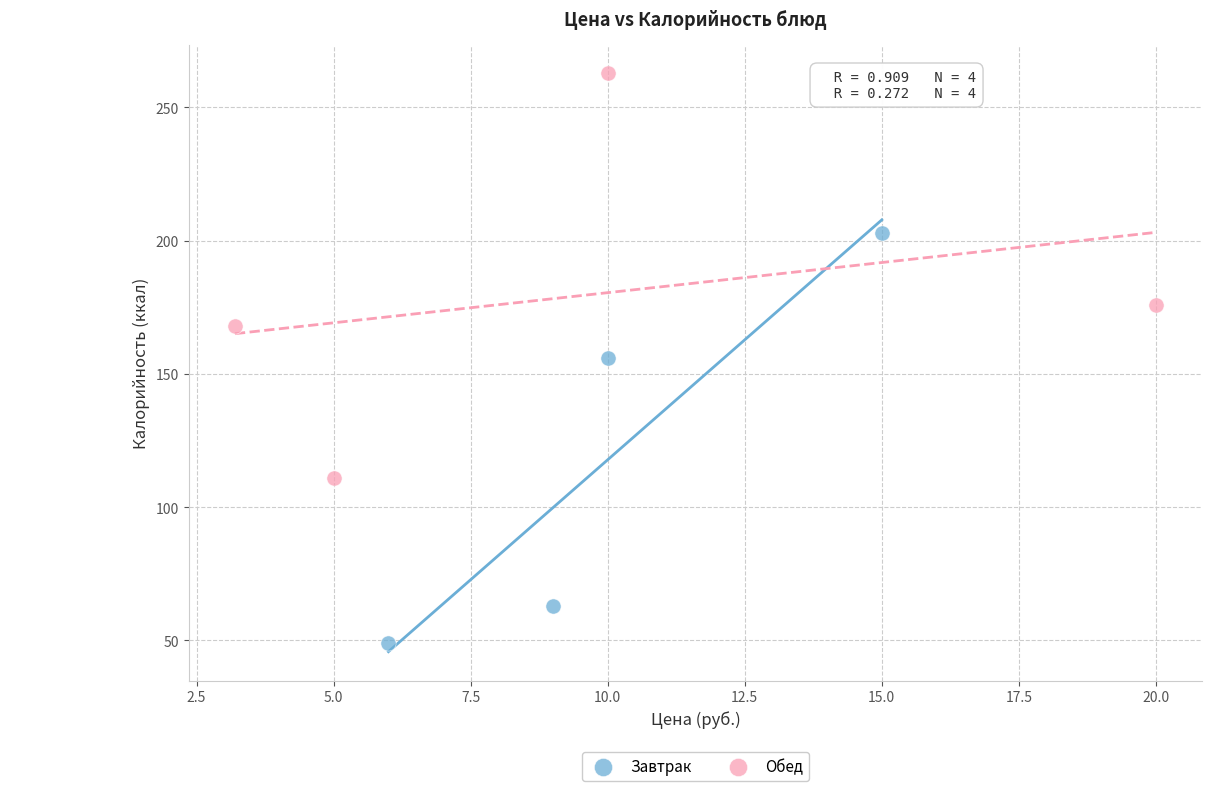

Which series reaches the maximum Y coordinate?

Обед